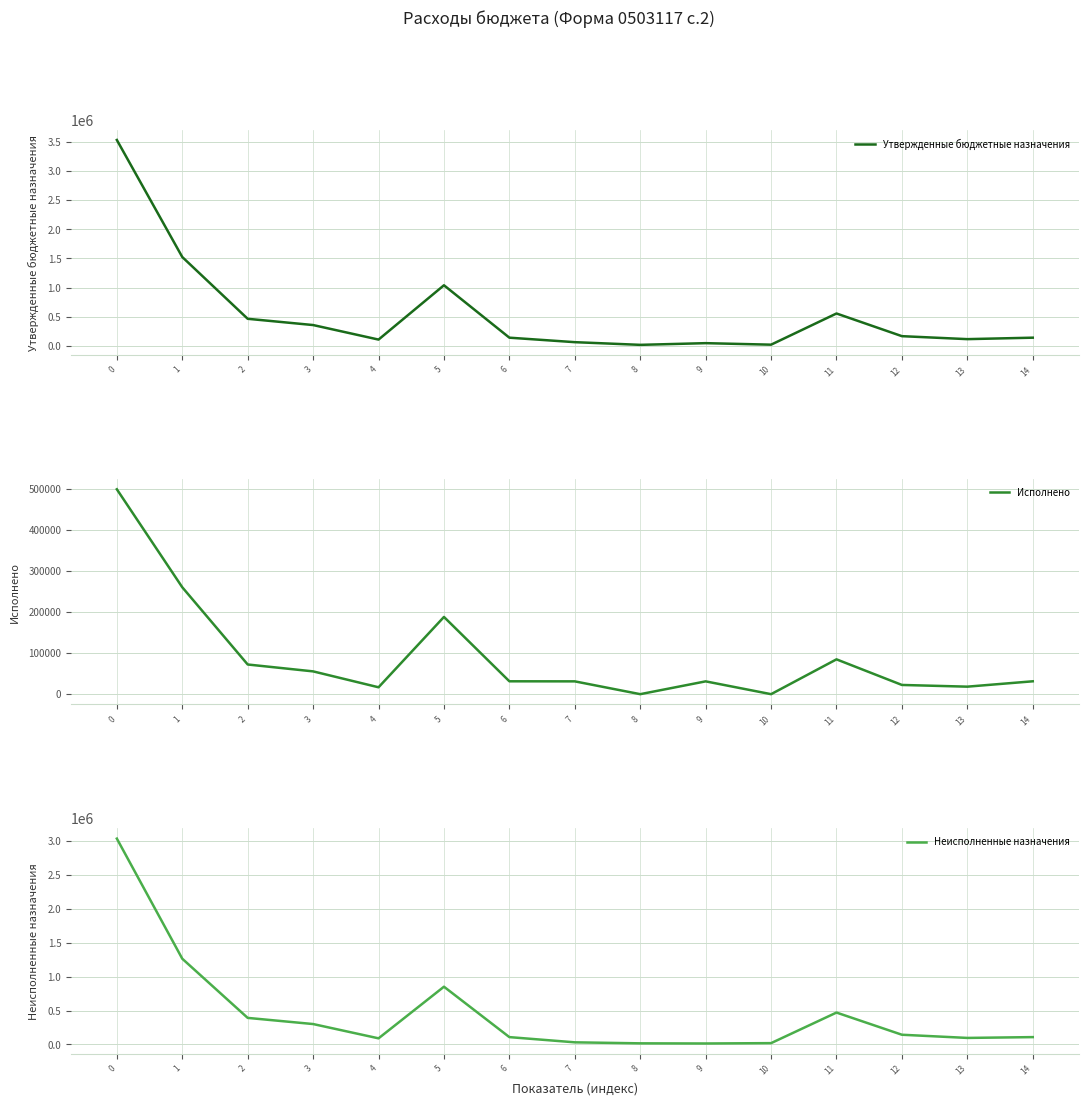

True or false: Утвержденные бюджетные назначения and Неисполненные назначения intersect in this chart.

False